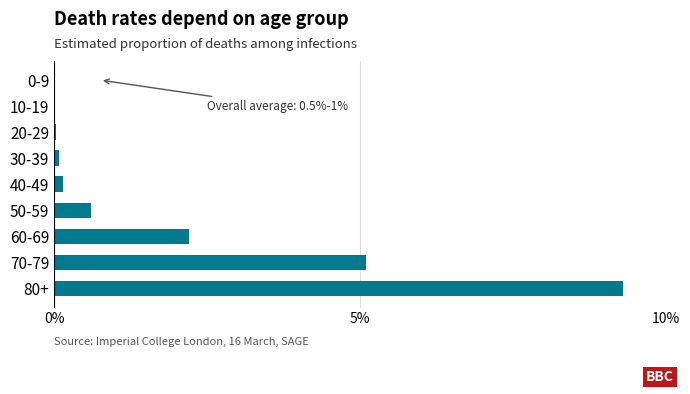

Where is the data nearest to the value 4?

70-79